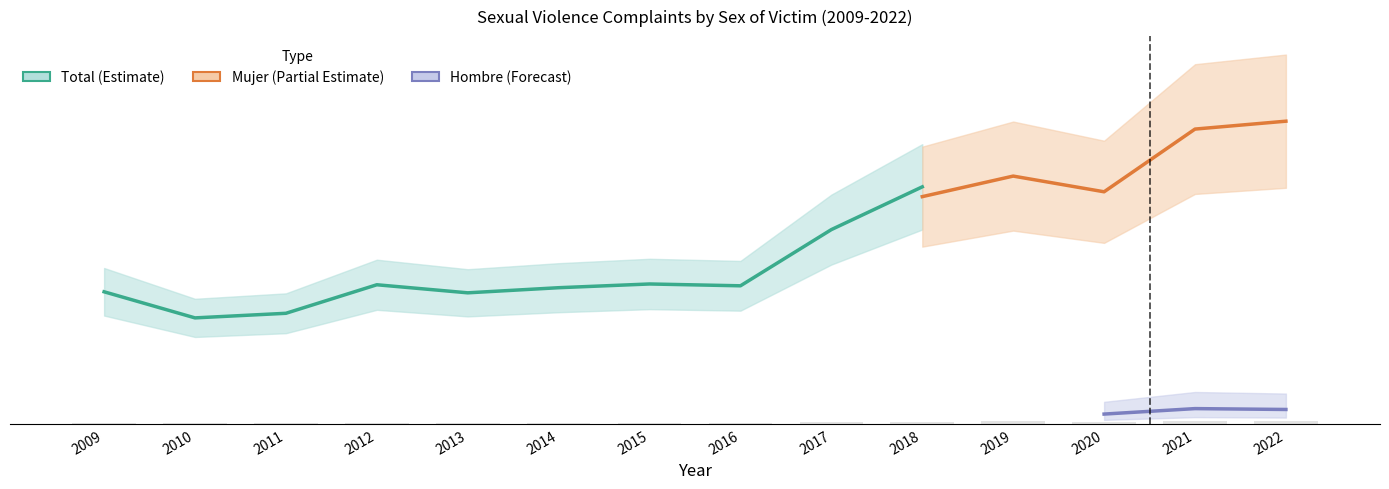

What is the total value across all series at 2020?

5582